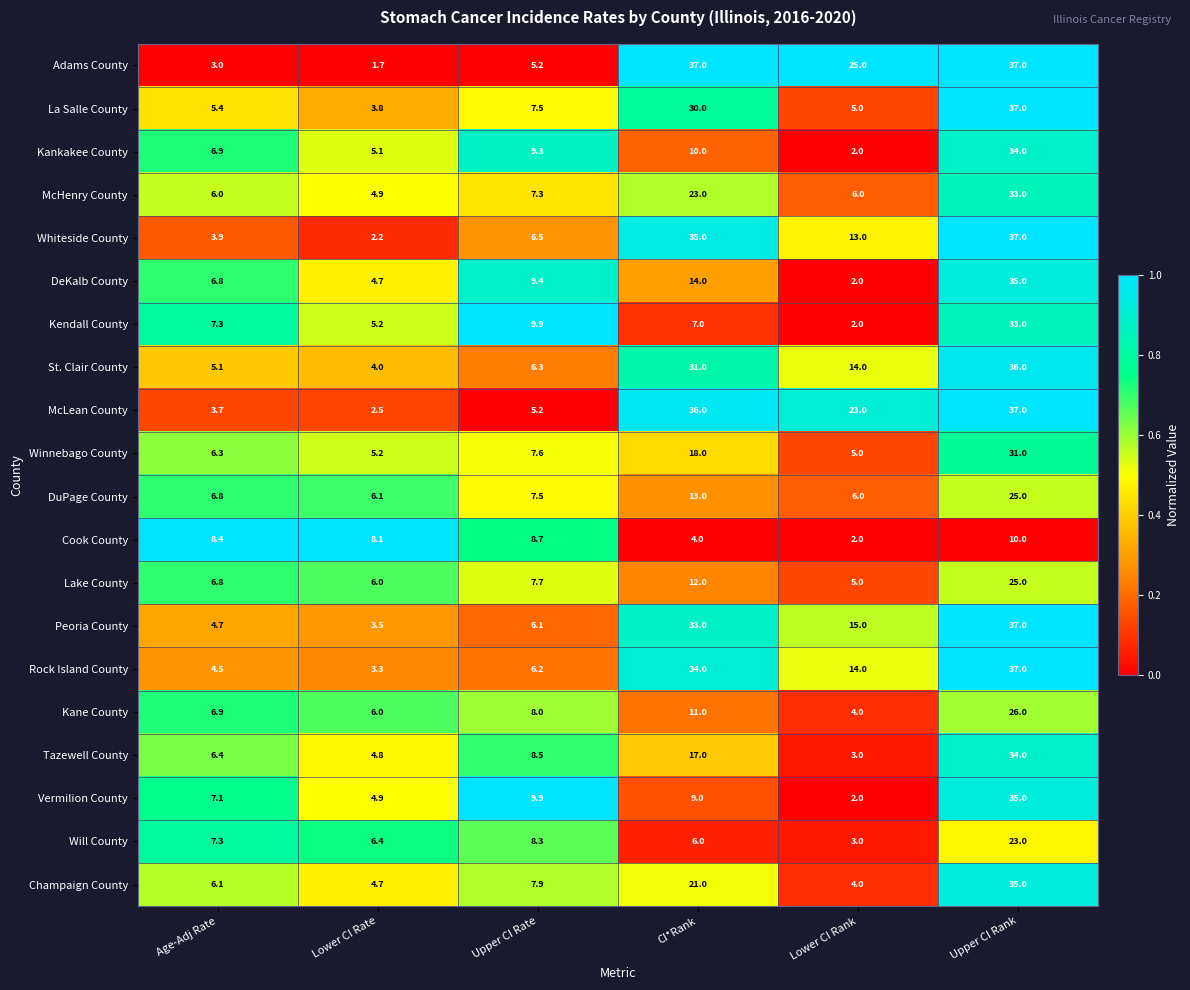

How many values in the St. Clair County series are below 14?

3